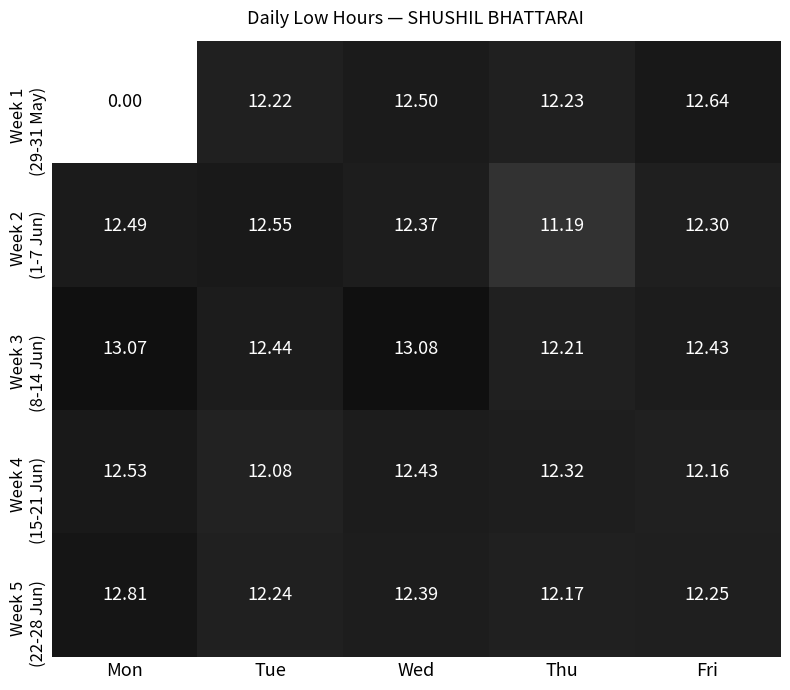

Which label corresponds to the largest value in the chart?

Wed